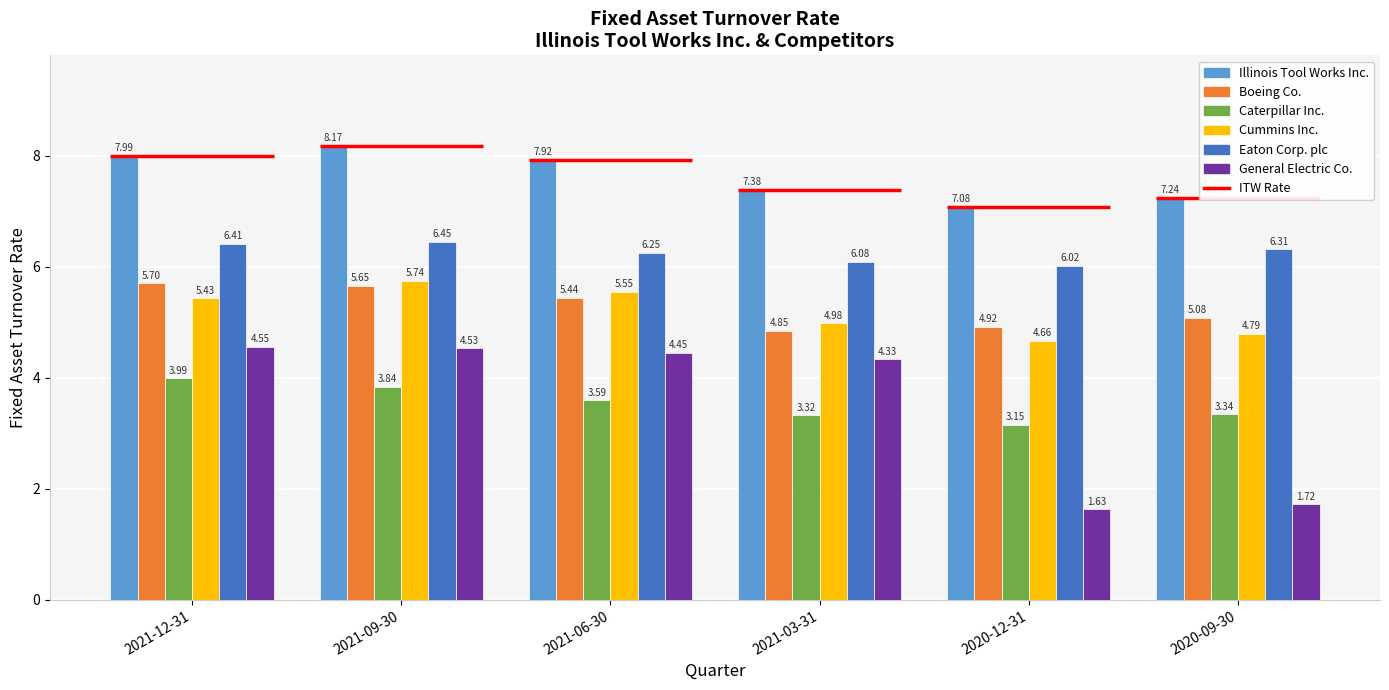

What is the label of the 2nd bar from the left?

2021-09-30